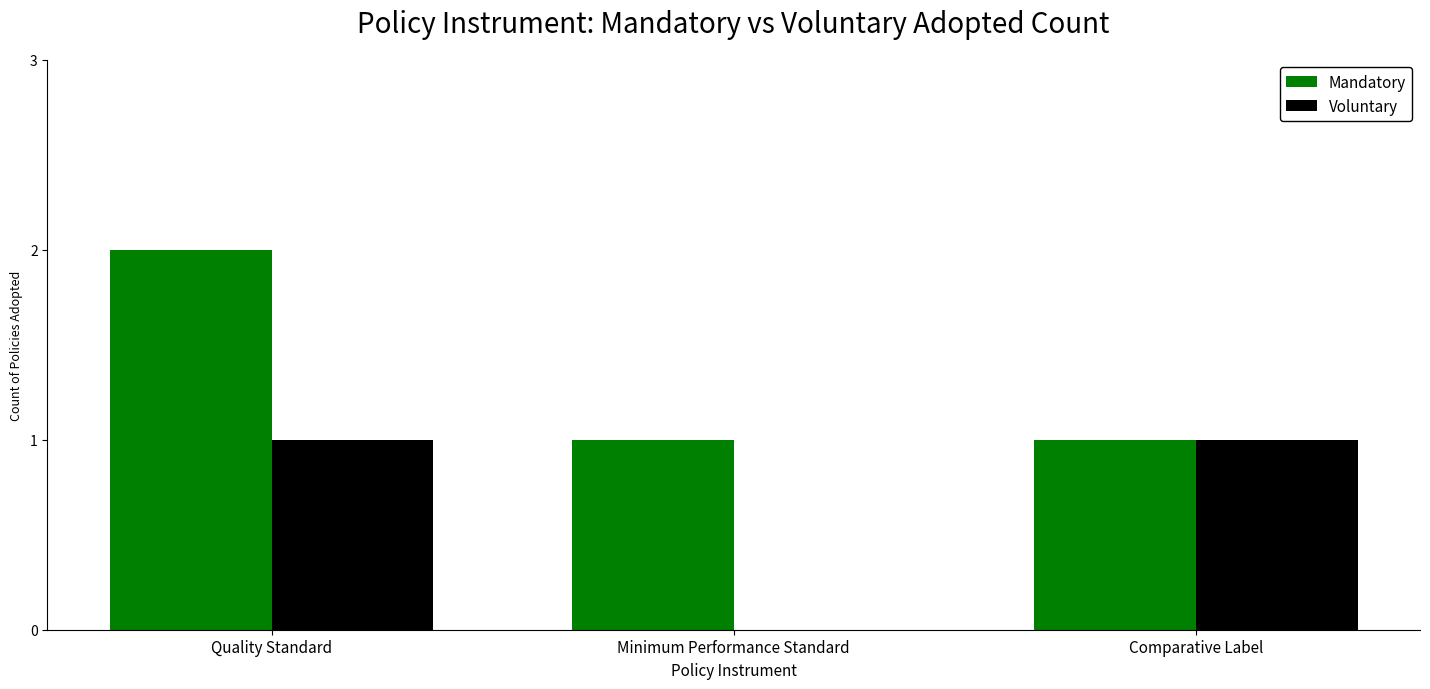

How many values in Voluntary are above zero?

2